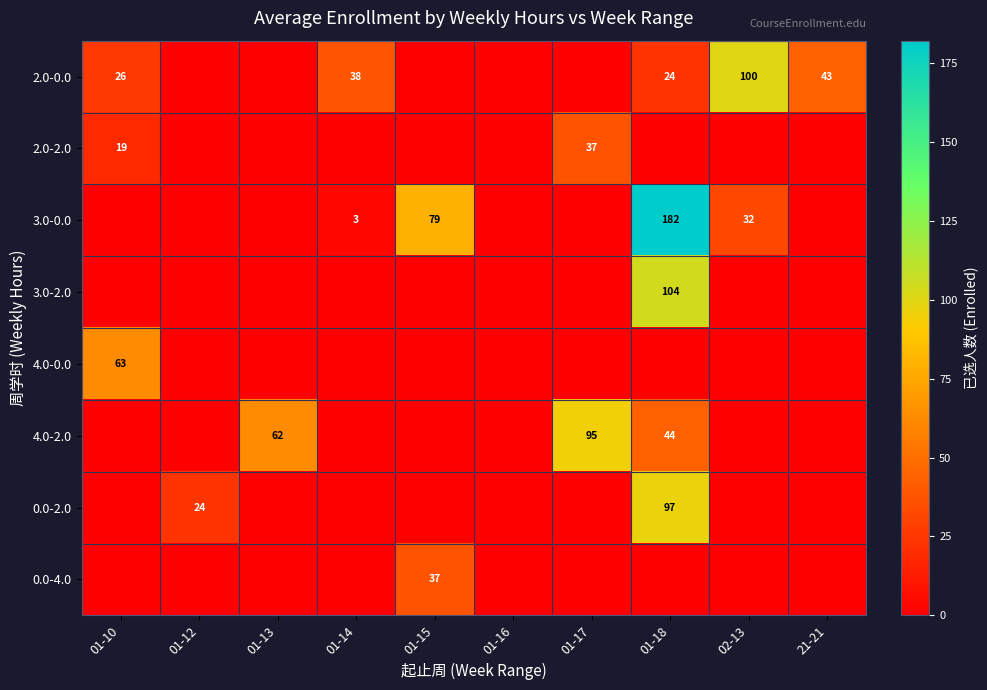

Which has a higher value, 01-13 or 01-14?

01-14